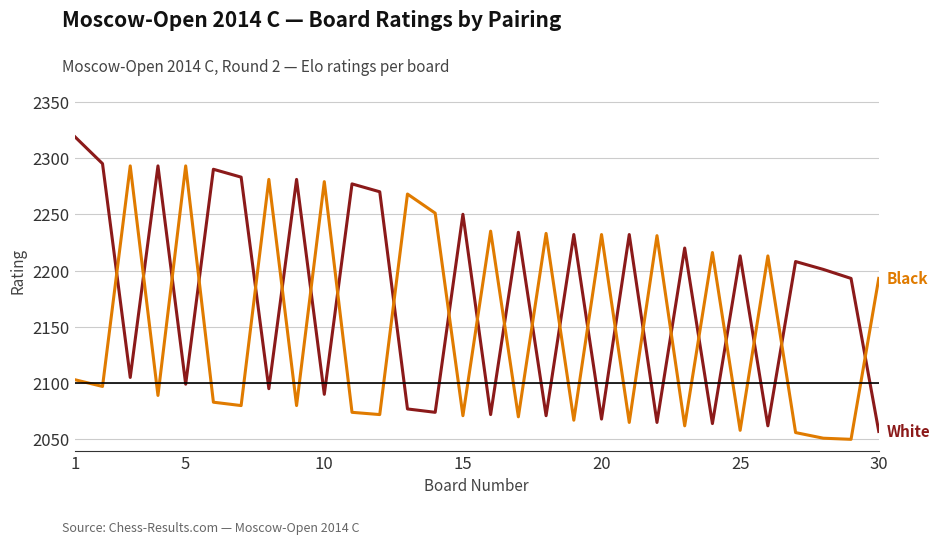

Does the chart display data point markers on the line(s)?

No